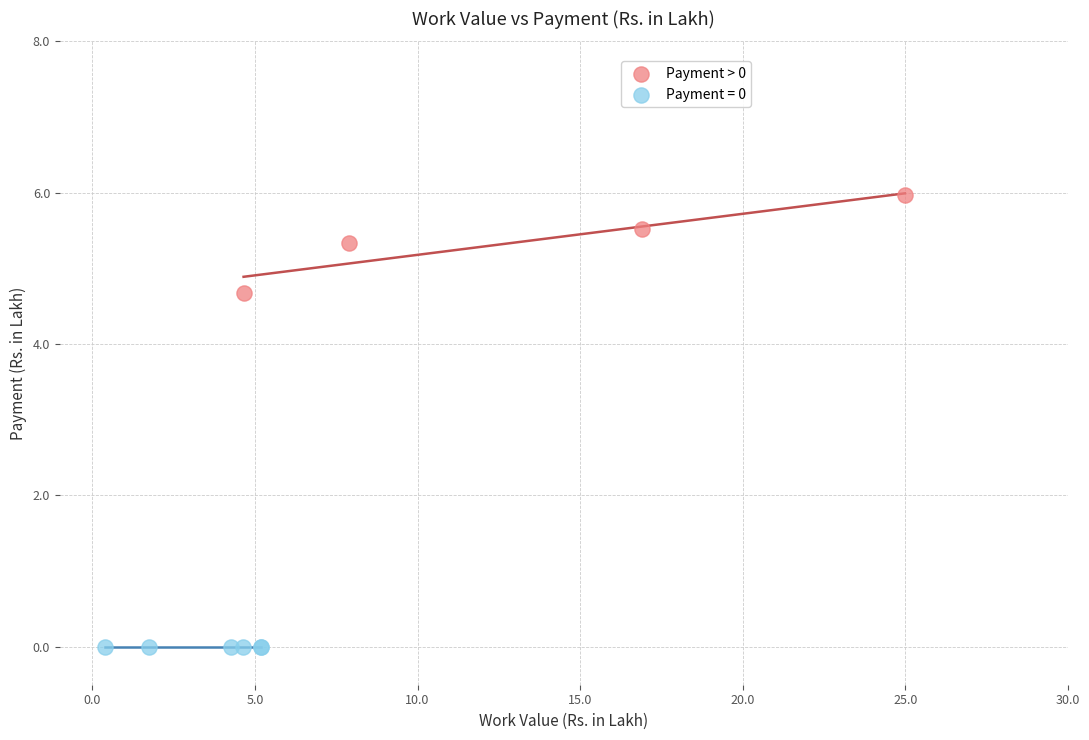

Which series contains the lowest Y value?

Payment = 0